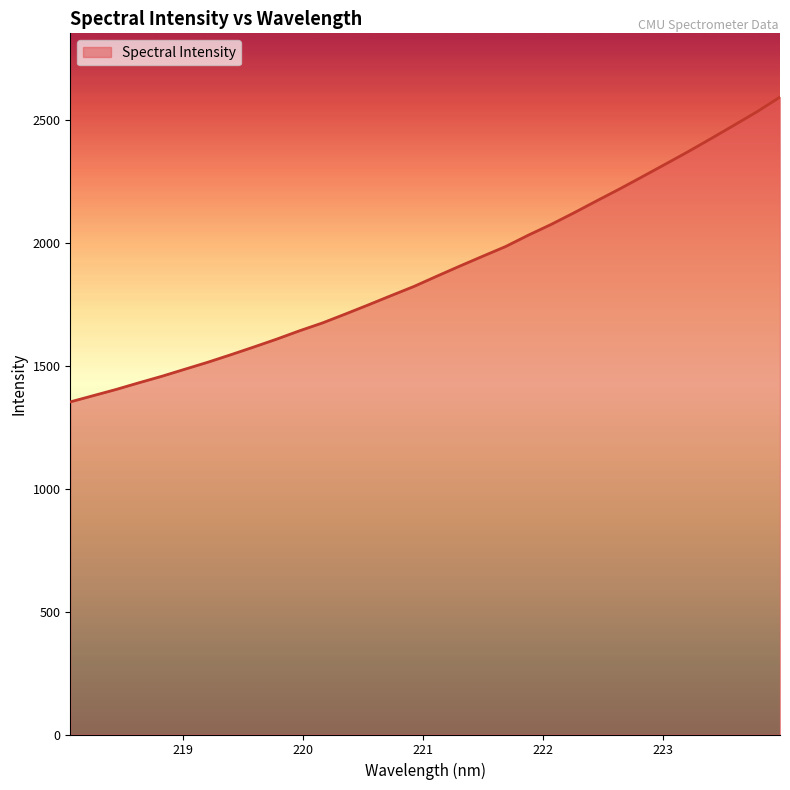

What is the difference between the maximum and minimum values?

1240.4